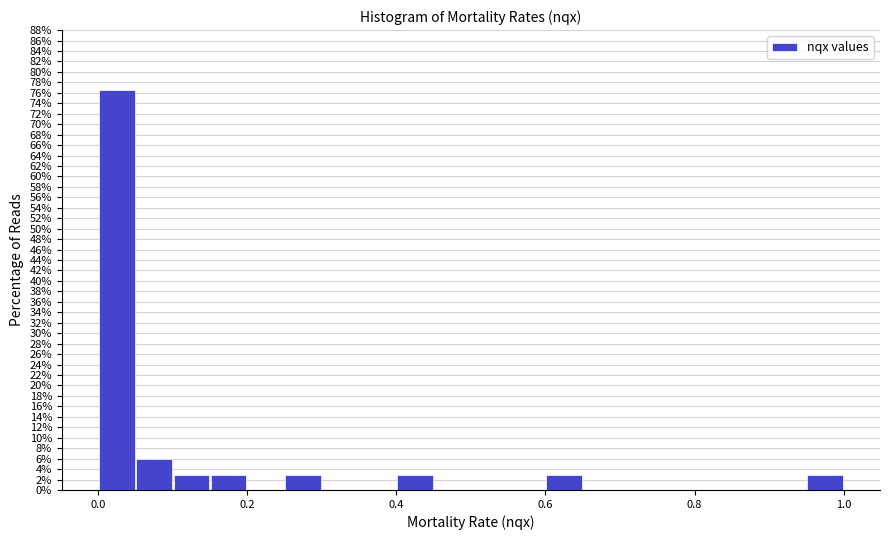

Around what value on the x-axis is the tallest bar? Give the approximate position of its centre, as read against the axis.

0.02